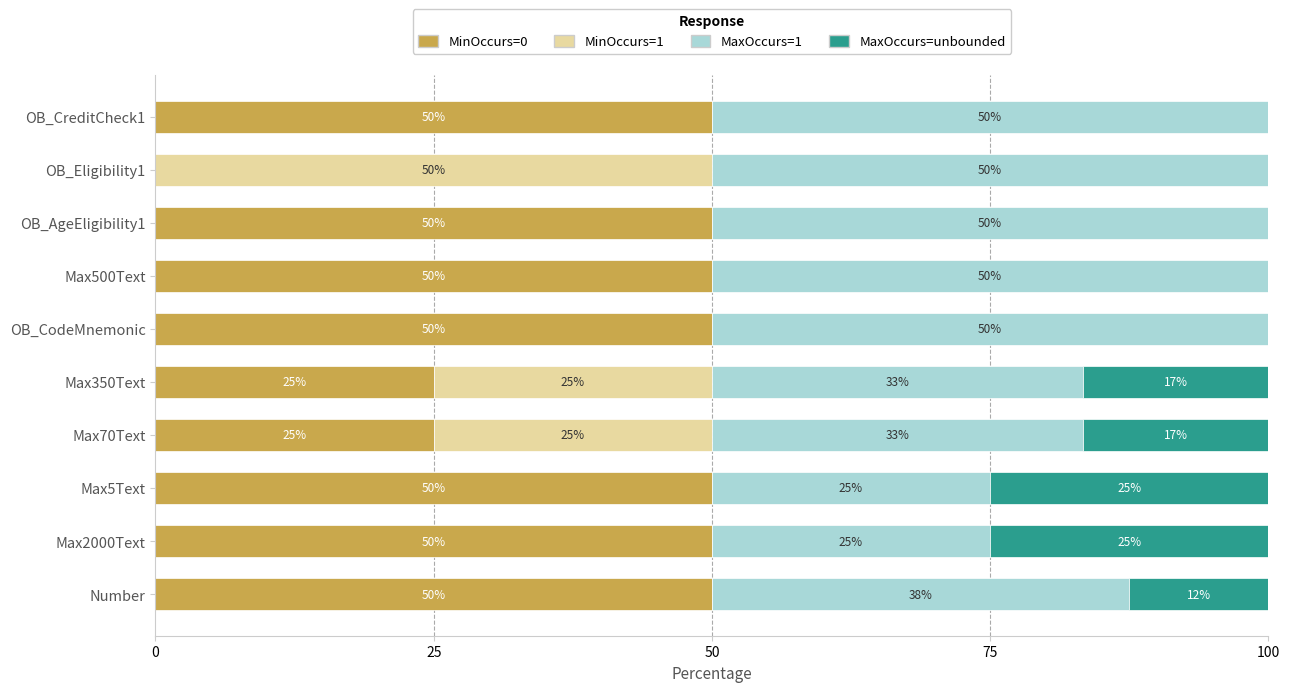

What value does the MinOccurs=0 series have at Max70Text?

25.0